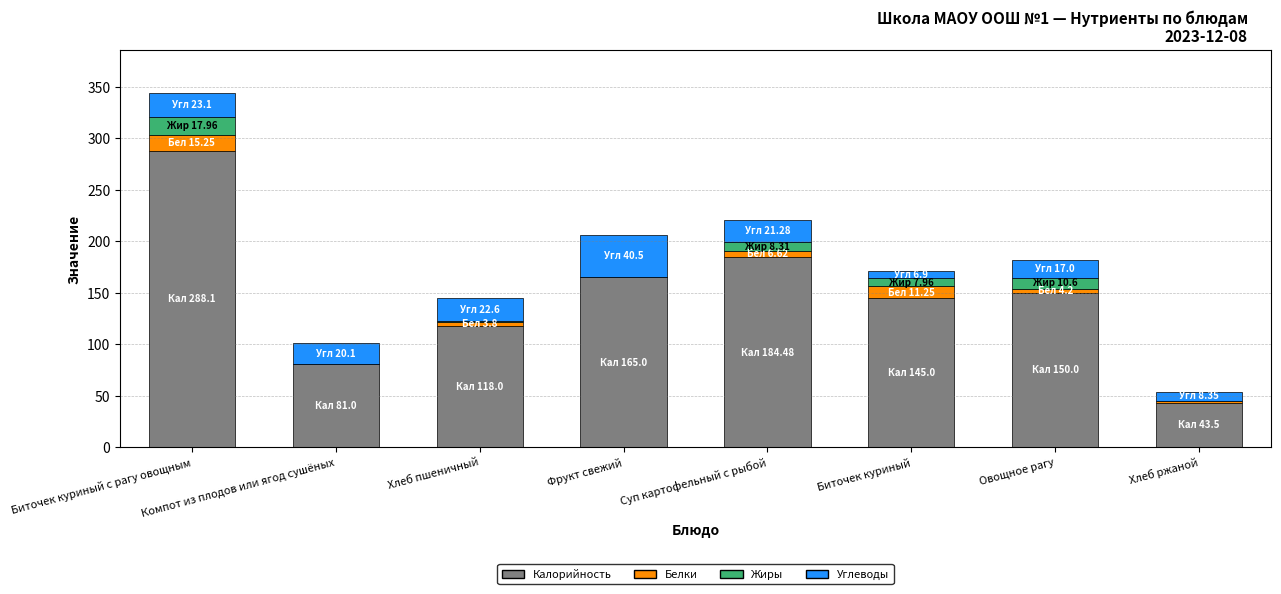

At which category is the sum across all series the highest?

Биточек куриный с рагу овощным